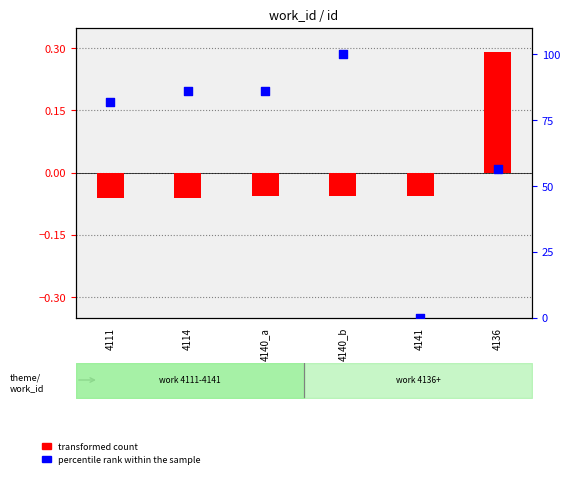

Which series reaches the maximum Y coordinate?

percentile rank within the sample